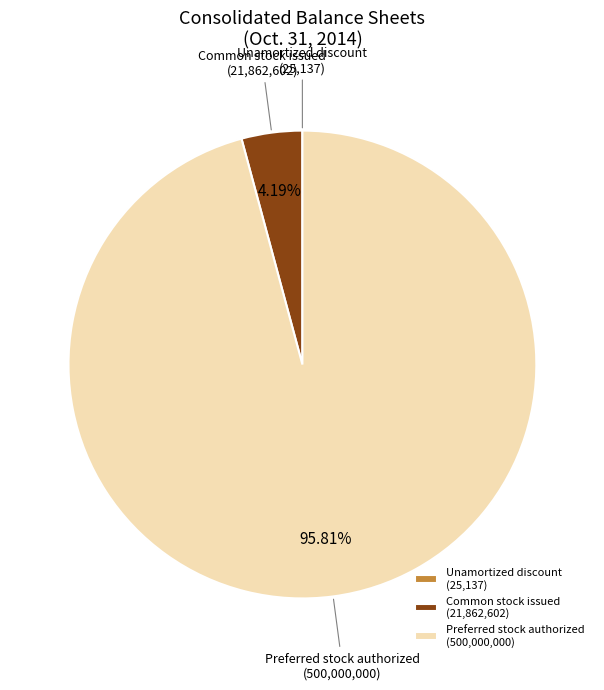

Combined, do Common stock issued (21,862,602) and Preferred stock authorized (500,000,000) account for over 50%?

Yes